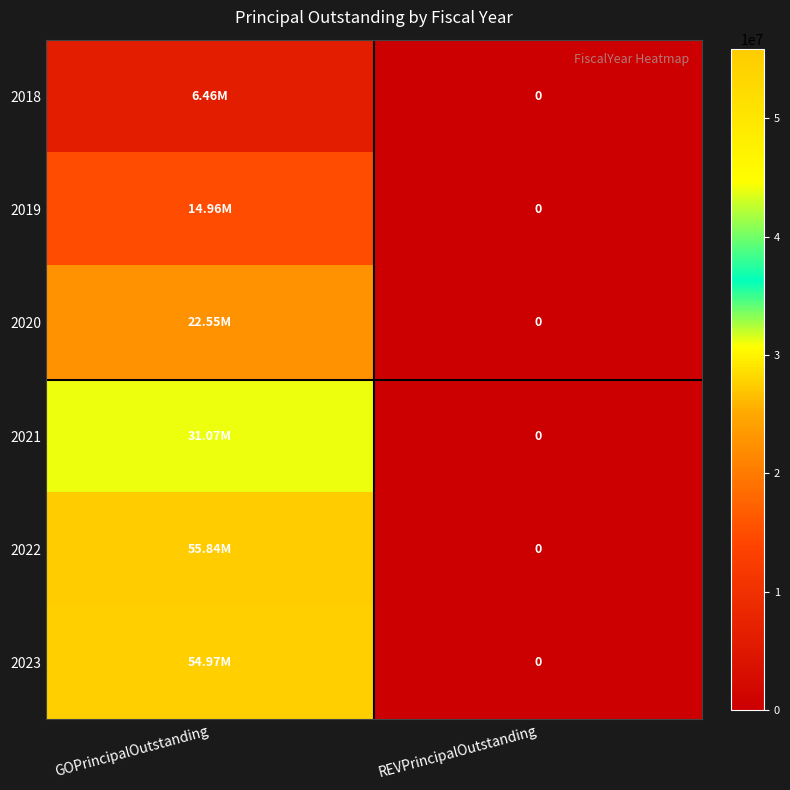

At which category is the sum across all series the highest?

GOPrincipalOutstanding